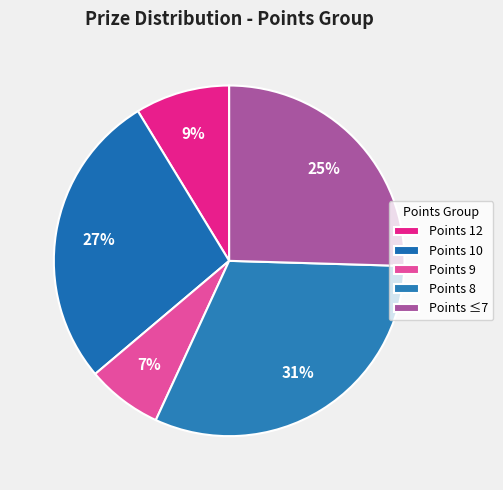

How many slices are in this pie chart?

5